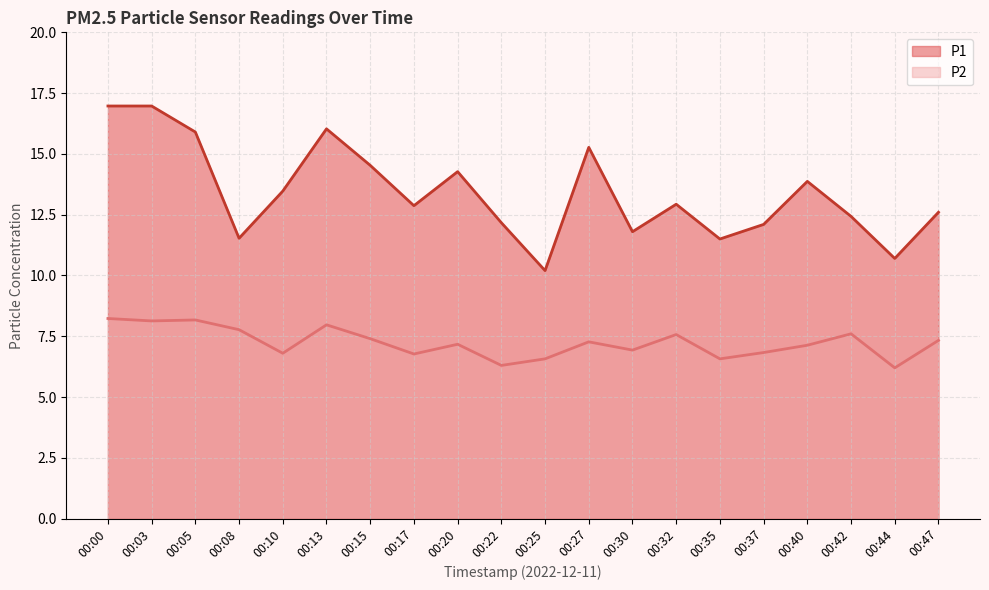

Is the value of P1 at 00:15 greater than the value of P2 at 00:35?

Yes